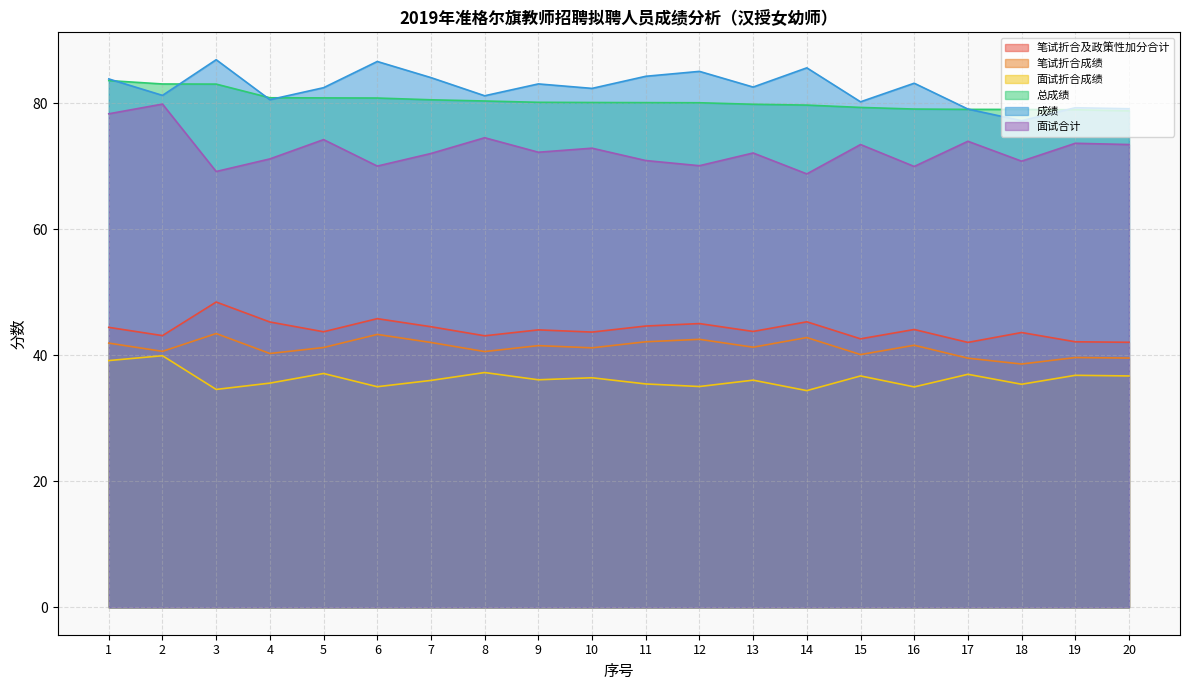

Is the value of 笔试折合及政策性加分合计 at 14 greater than the value of 面试折合成绩 at 8?

Yes